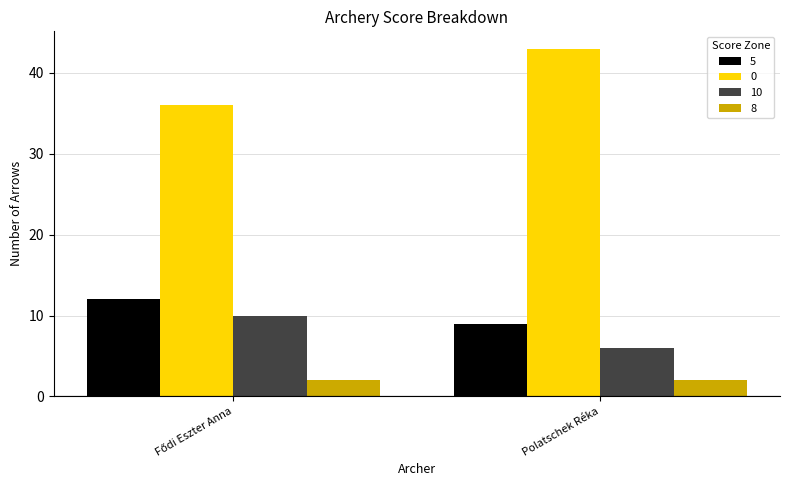

Reading left to right, what are all the values shown in this chart?

5: 12	9
0: 36	43
10: 10	6
8: 2	2